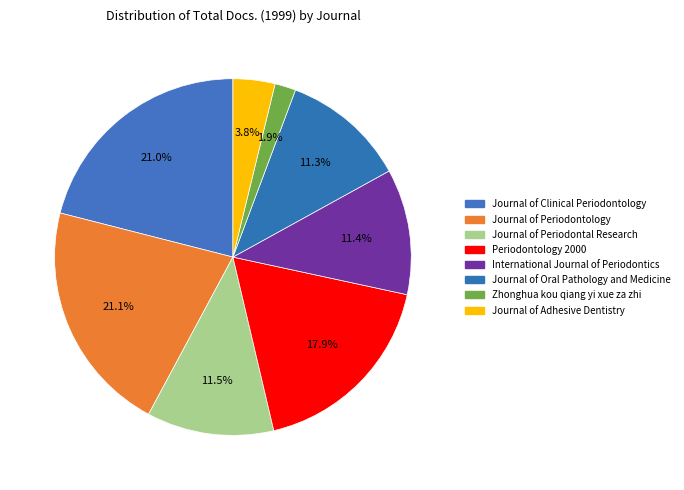

Is it true that Zhonghua kou qiang yi xue za zhi is 2% of the pie?

True